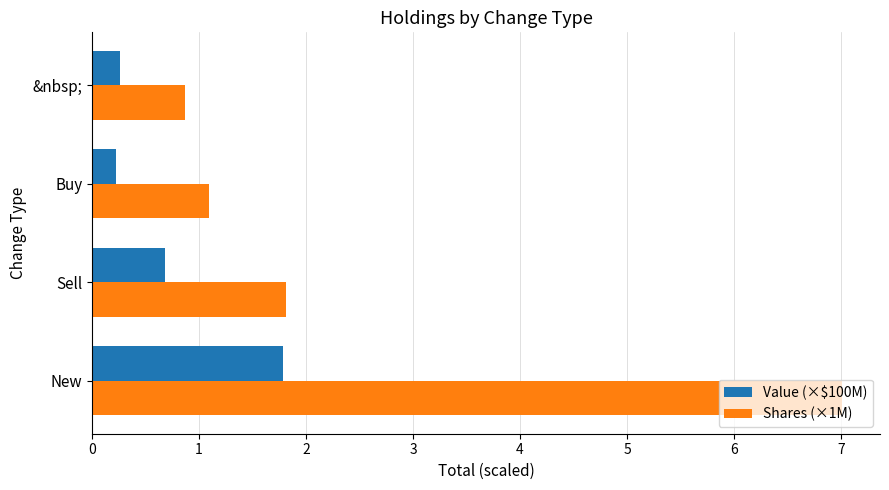

Which series has the largest range (max minus min)?

Shares (×1M)